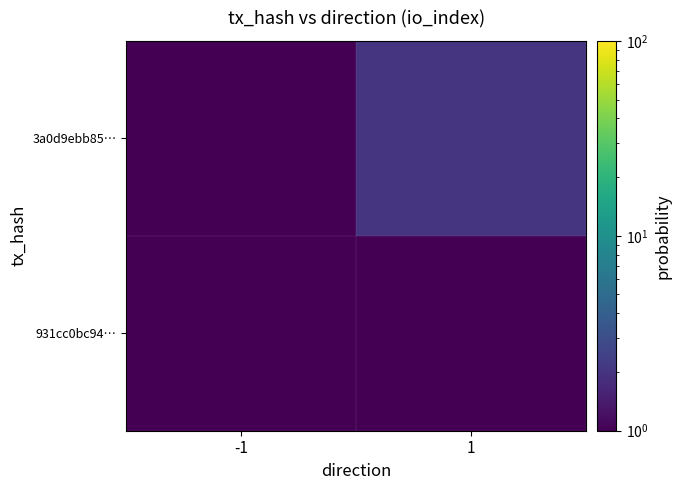

At 1, list the series in order from largest to smallest.

3a0d9ebb85…, 931cc0bc94…